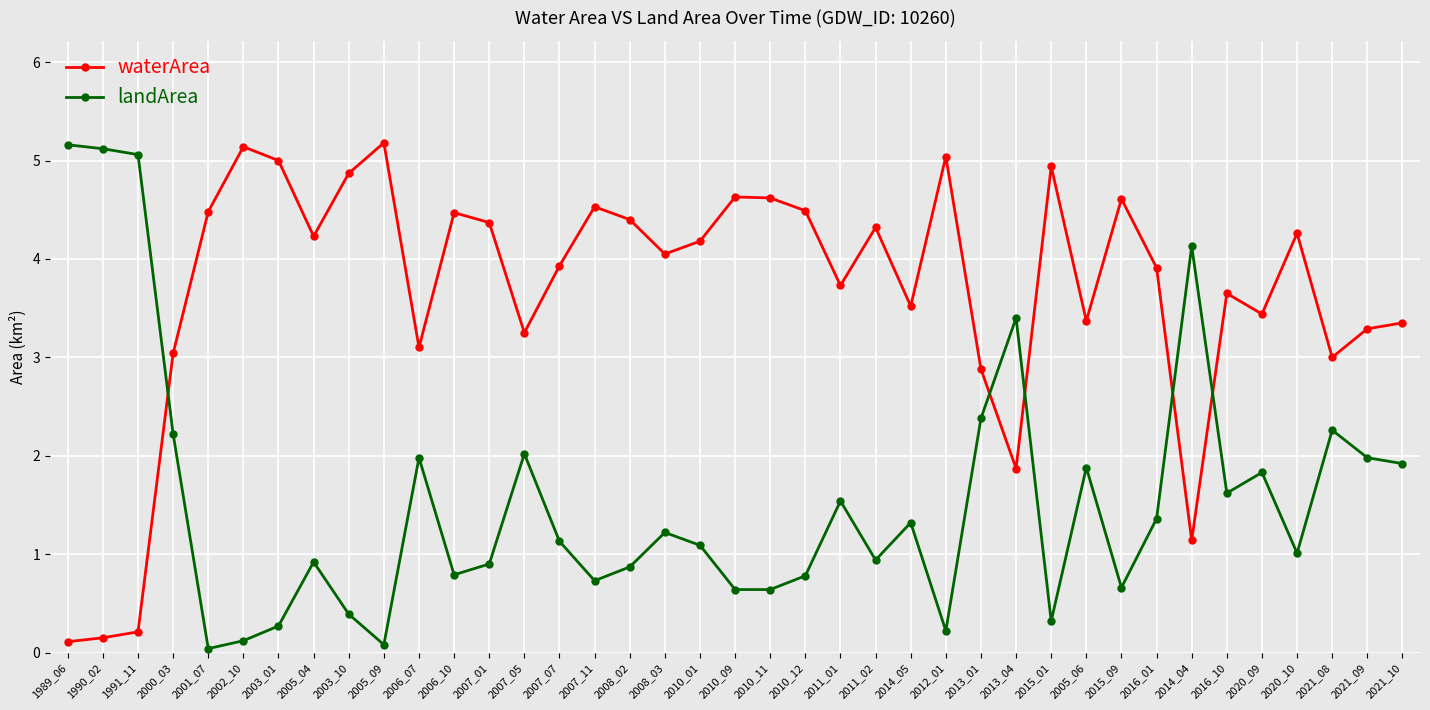

What are all the series names shown in the legend?

waterArea, landArea